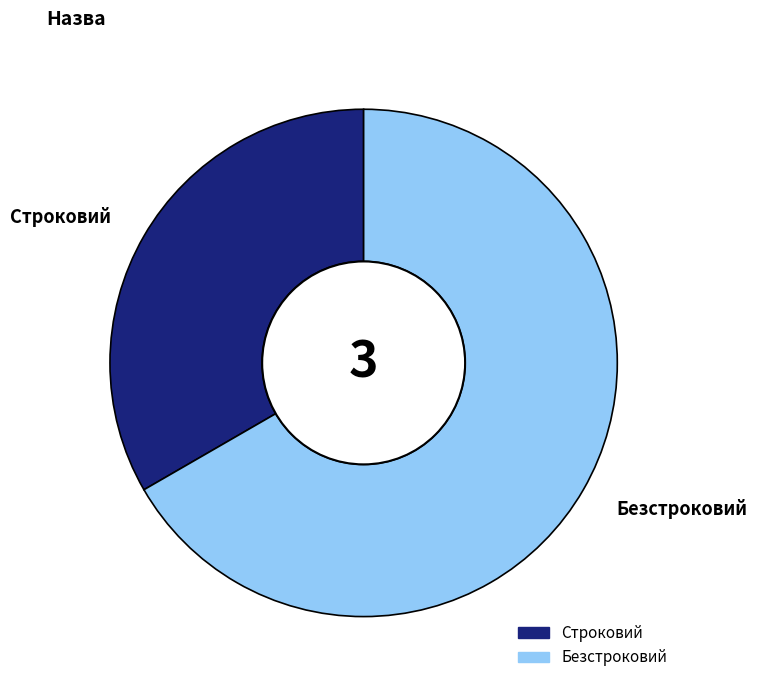

Approximately how many times larger is the value at Строковий compared to Безстроковий?

0.5